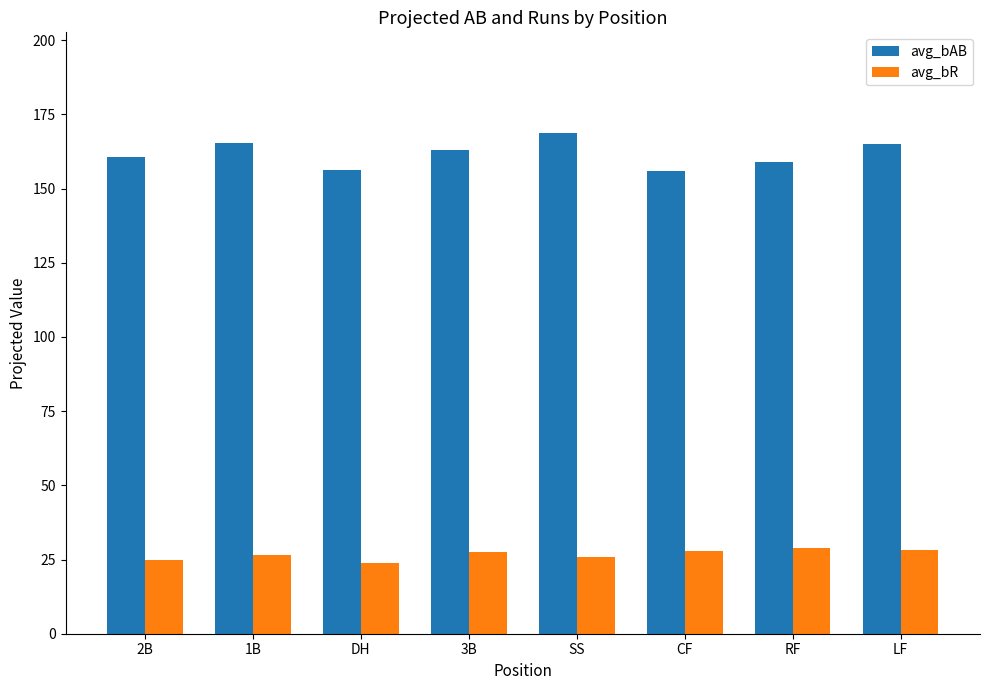

Which series has the widest spread of values?

avg_bAB